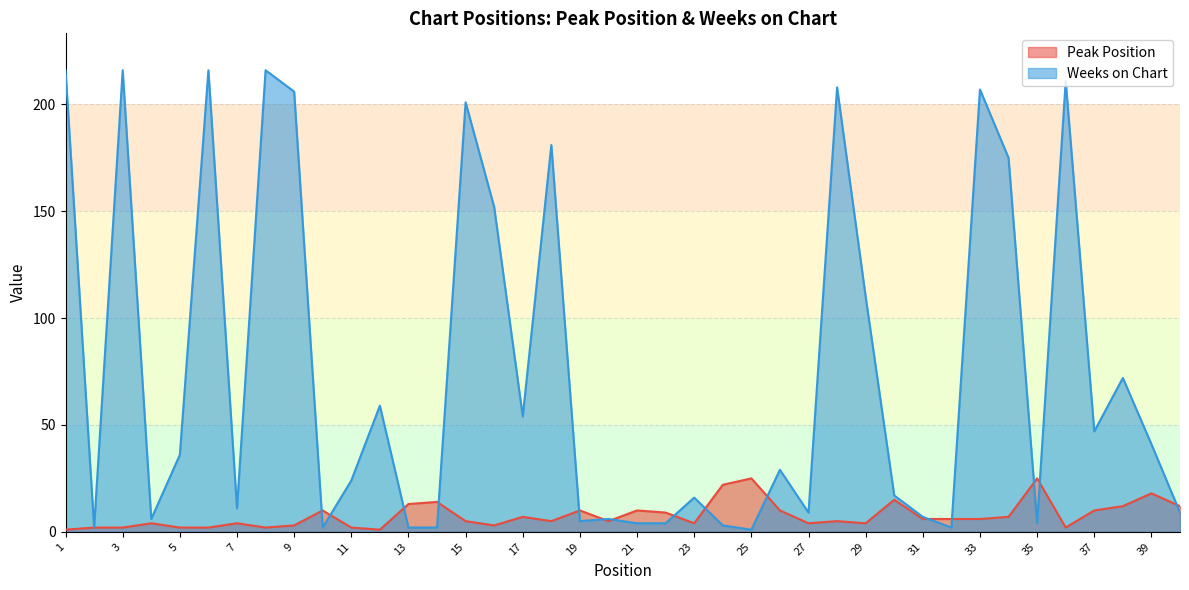

Reading left to right, what are all the values shown in this chart?

Peak Position: 1	2	2	4	2	2	4	2	3	10	2	1	13	14	5	3	7	5	10	5	10	9	4	22	25	10	4	5	4	15	6	6	6	7	25	2	10	12	18	12
Weeks on Chart: 216	2	216	6	36	216	11	216	206	2	24	59	2	2	201	152	54	181	5	6	4	4	16	3	1	29	9	208	110	17	7	2	207	175	4	211	47	72	41	9